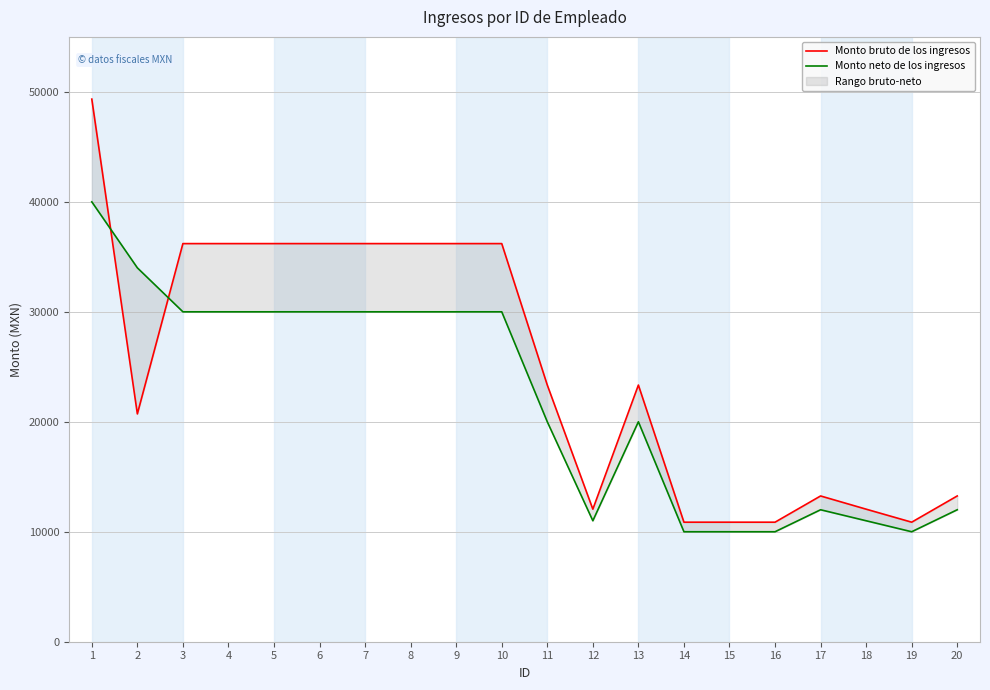

At which label does Monto neto de los ingresos reach its minimum?

14